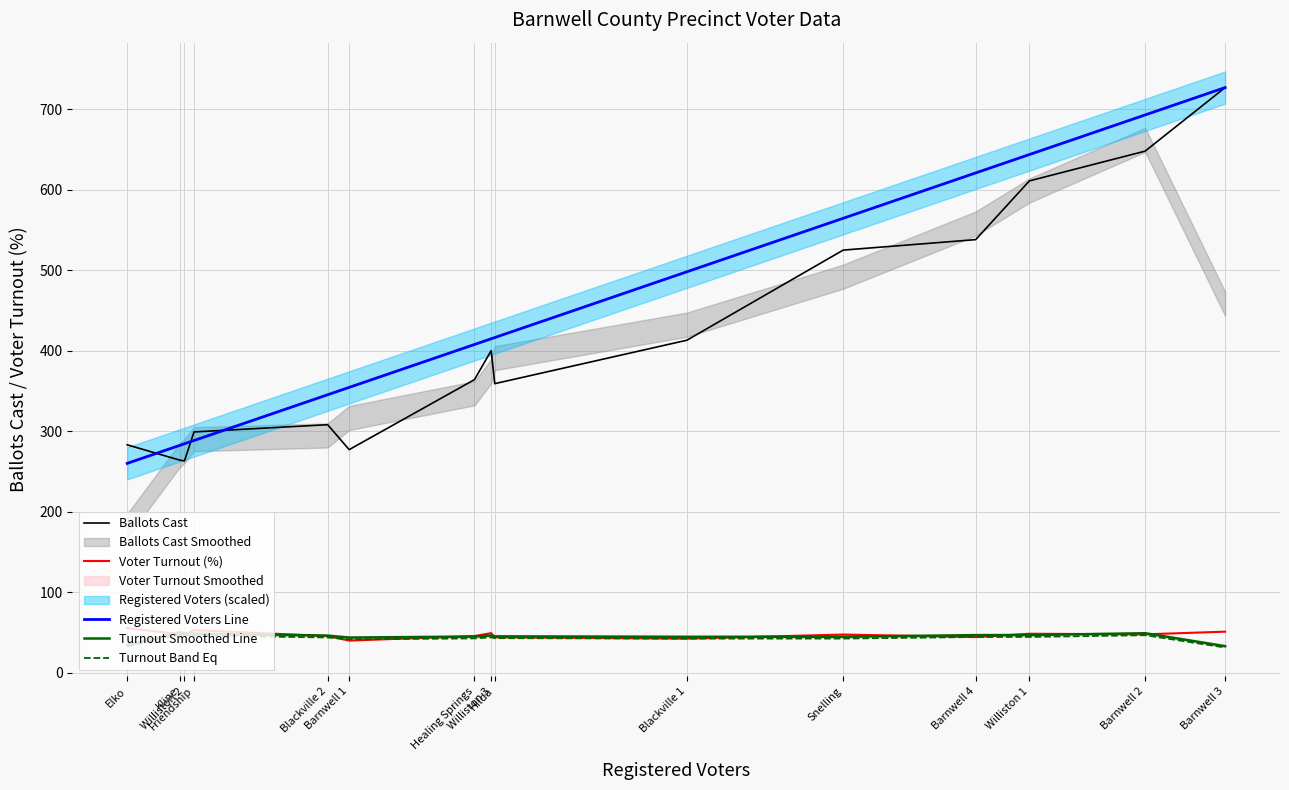

Which label corresponds to the largest value in the chart?

Barnwell 3